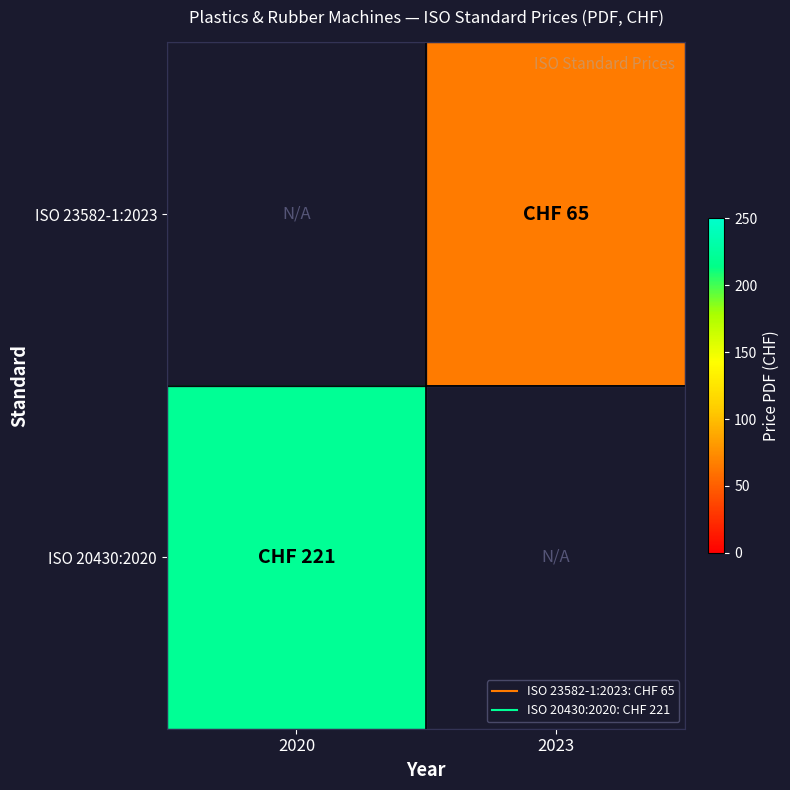

Reading left to right, list all the values displayed in this chart.

ISO 23582-1:2023: 2020=0	2023=65
ISO 20430:2020: 2020=221	2023=0